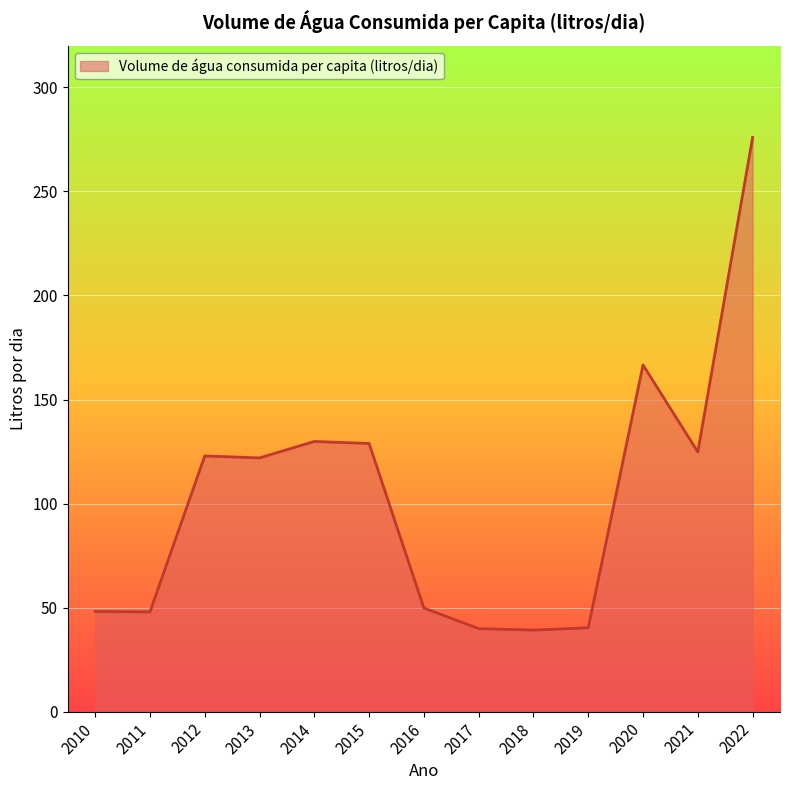

What value does the data have at 2022?

275.9